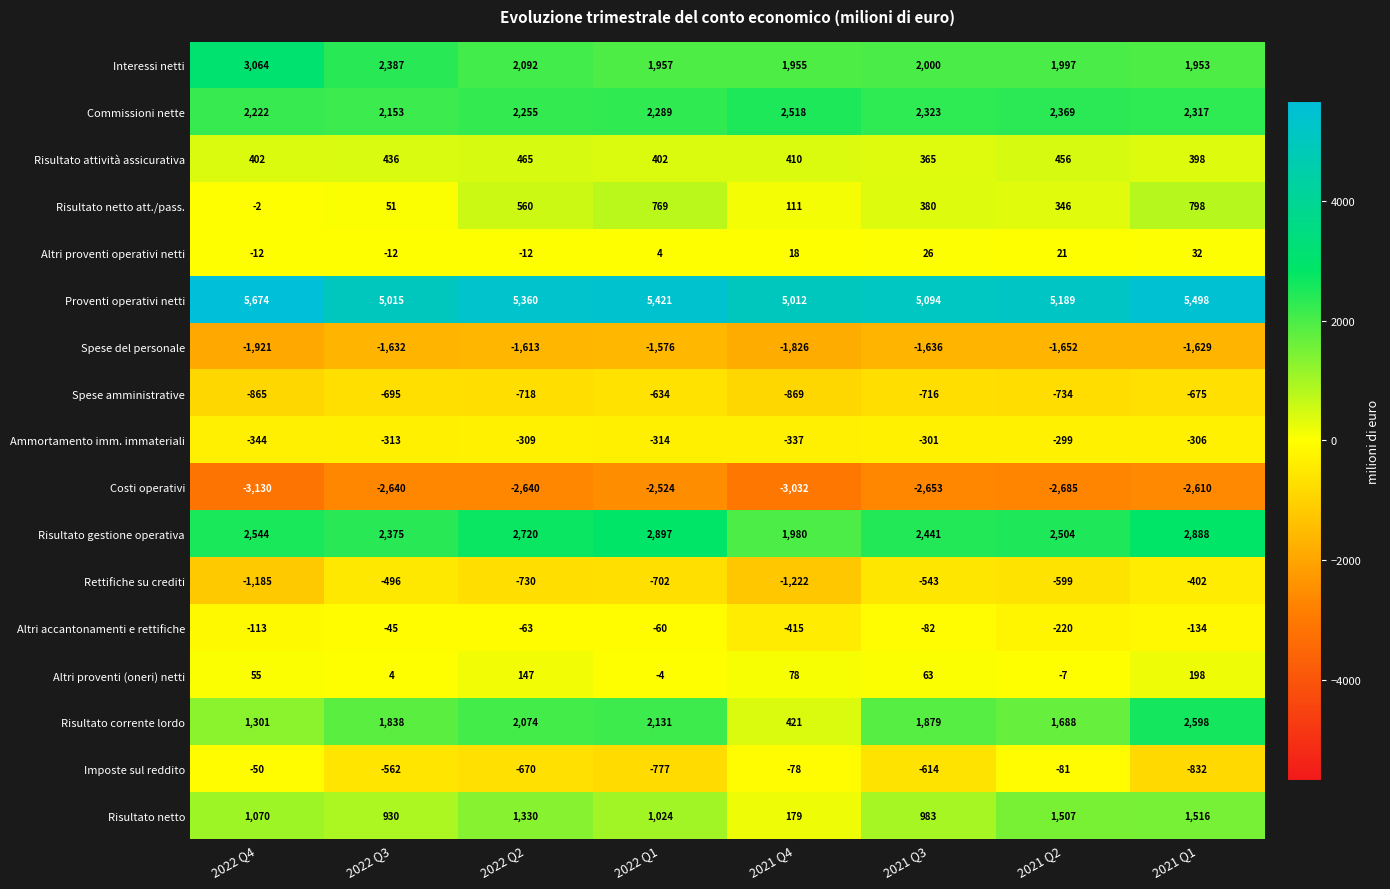

What is the total value across all series at 2022 Q2?

10248